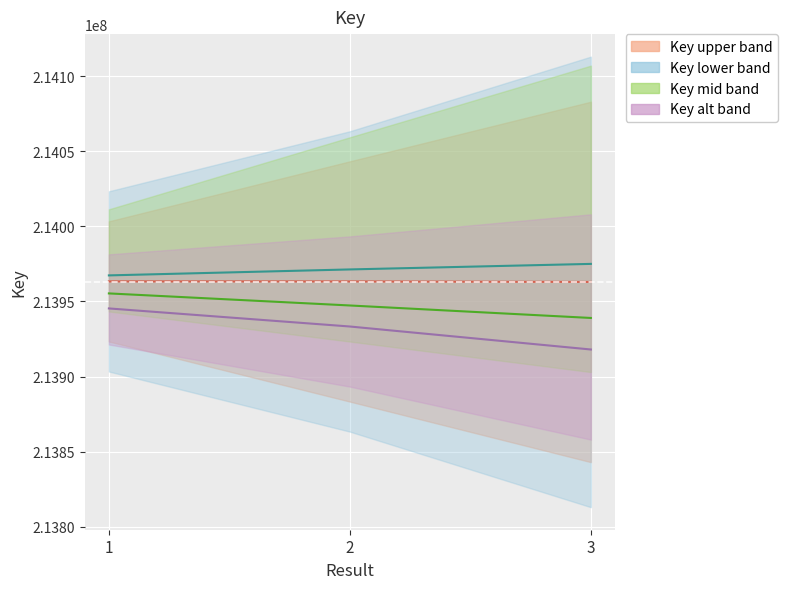

What is the approximate value of Key (purple) at 2?

213933300